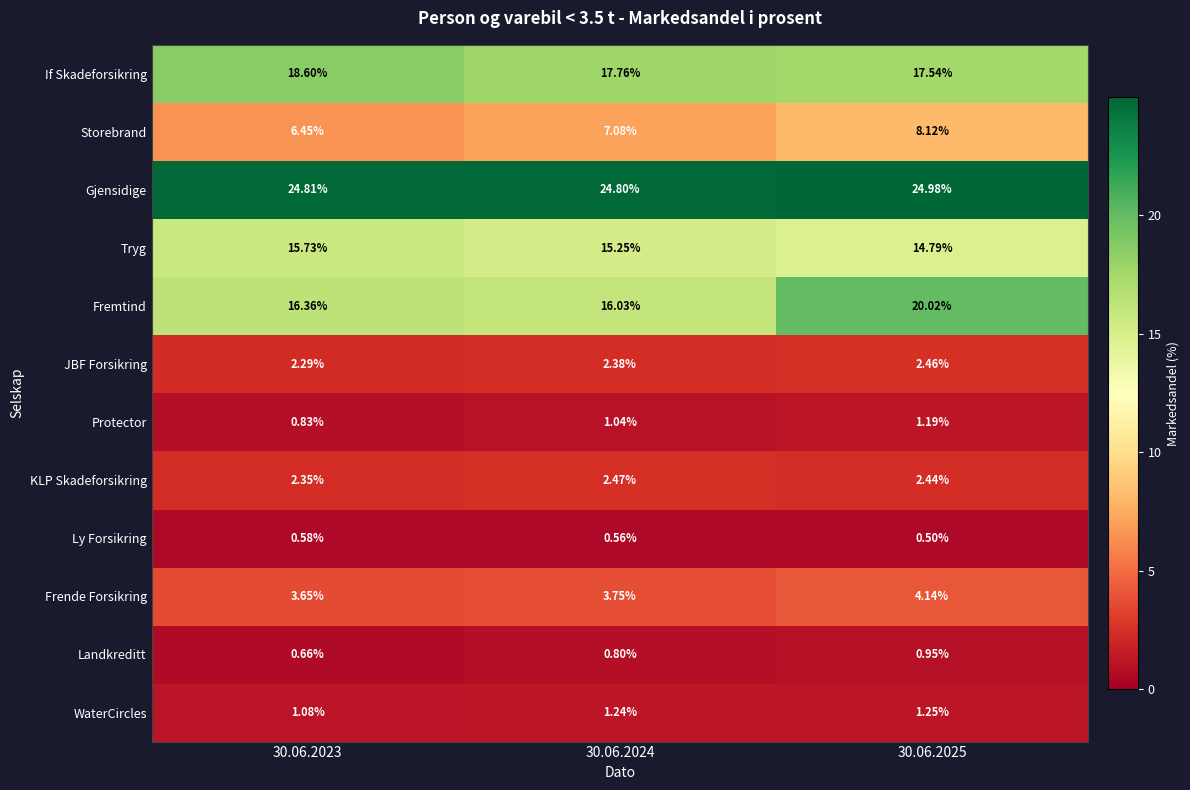

Which series has the largest total across all categories?

Gjensidige